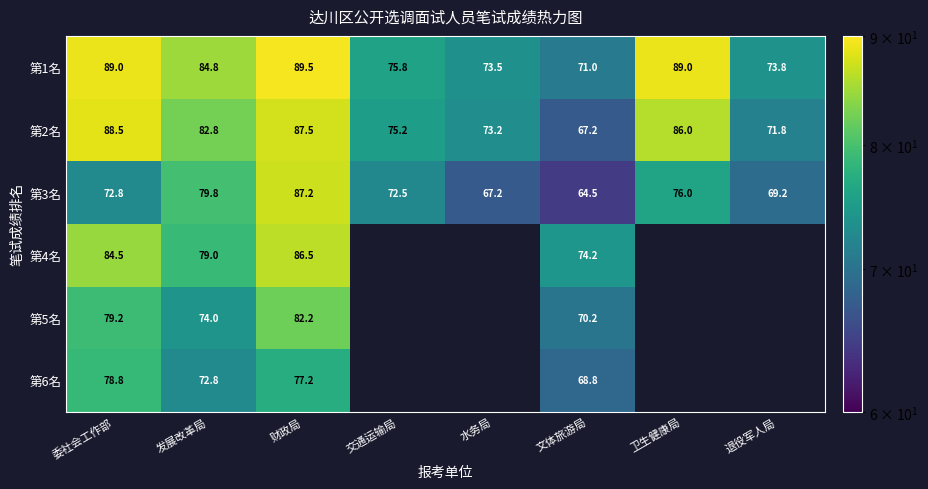

Where does the 第2名 series first go above 82?

委社会工作部